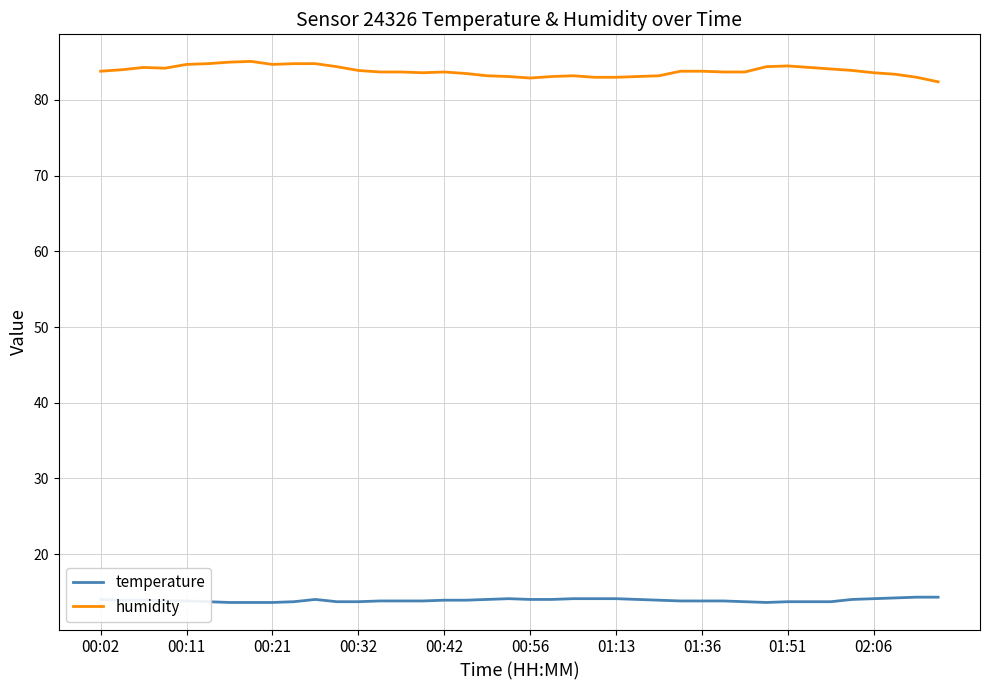

How many distinct data groups are displayed?

2